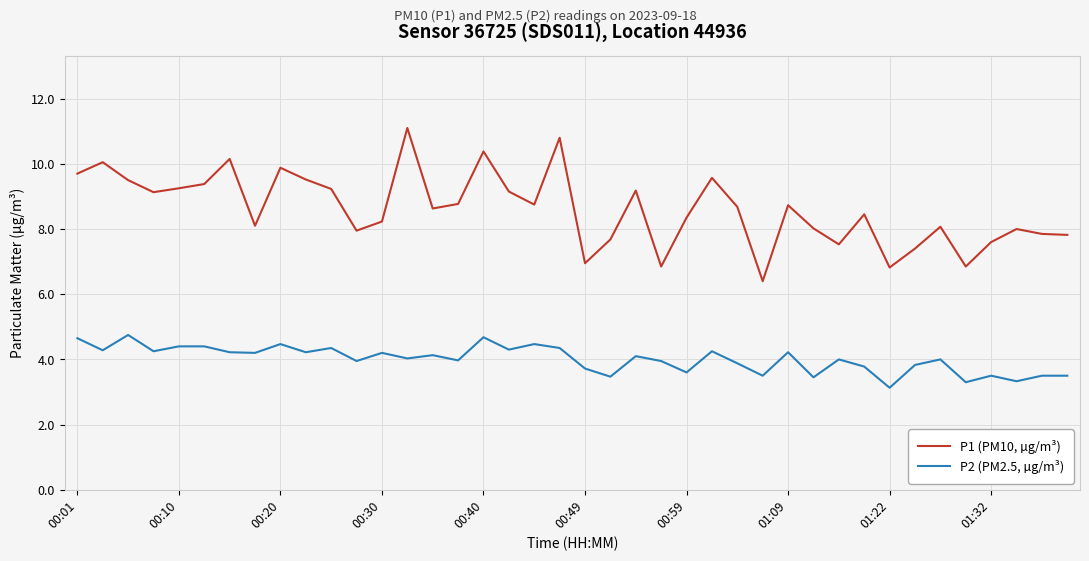

Which series has the largest total across all categories?

P1 (PM10, µg/m³)